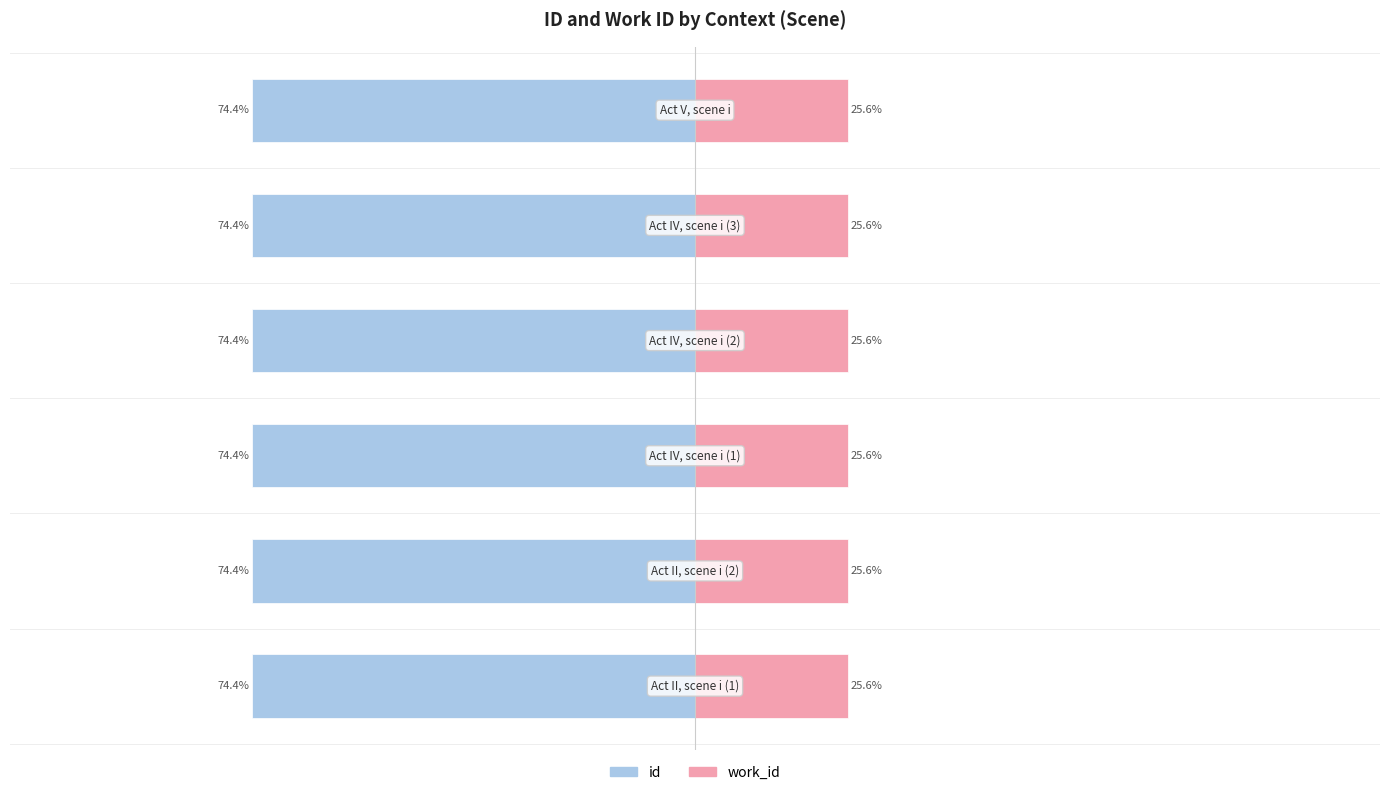

What is the spread (max minus min) of values at 0?

100.0